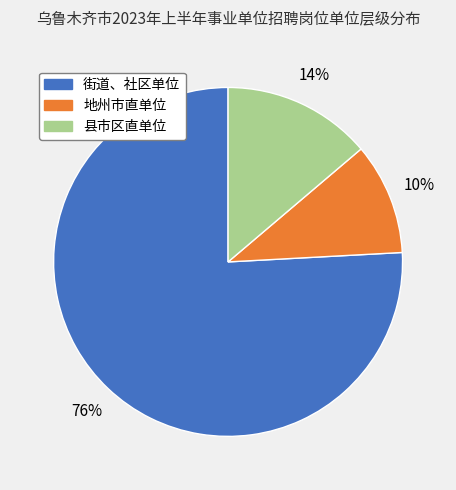

To the nearest percent, what percentage of the pie is 街道、社区单位?

76%